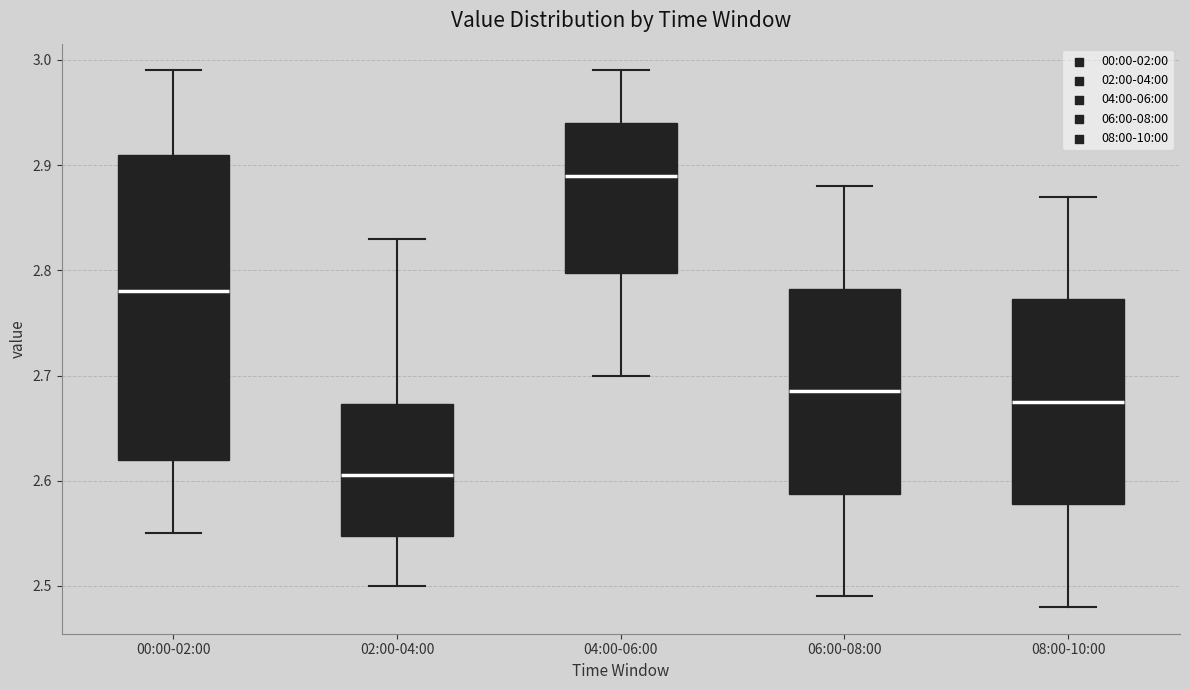

Where is the upper edge of the box for 06:00-08:00 on the y-axis? The values are not printed on the chart, so give them approximately, as read against the axis.

2.78